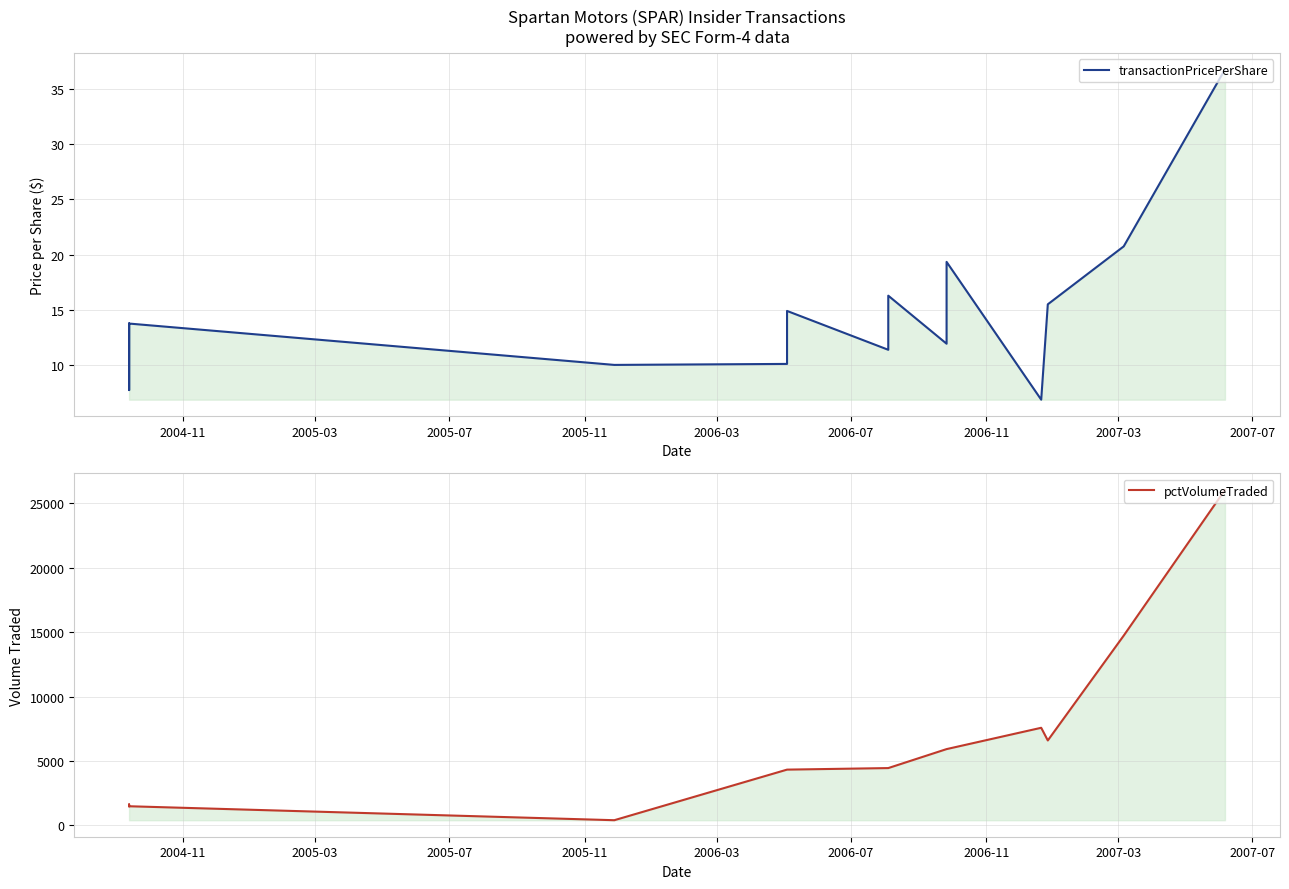

What are all the series names shown in the legend?

transactionPricePerShare, pctVolumeTraded